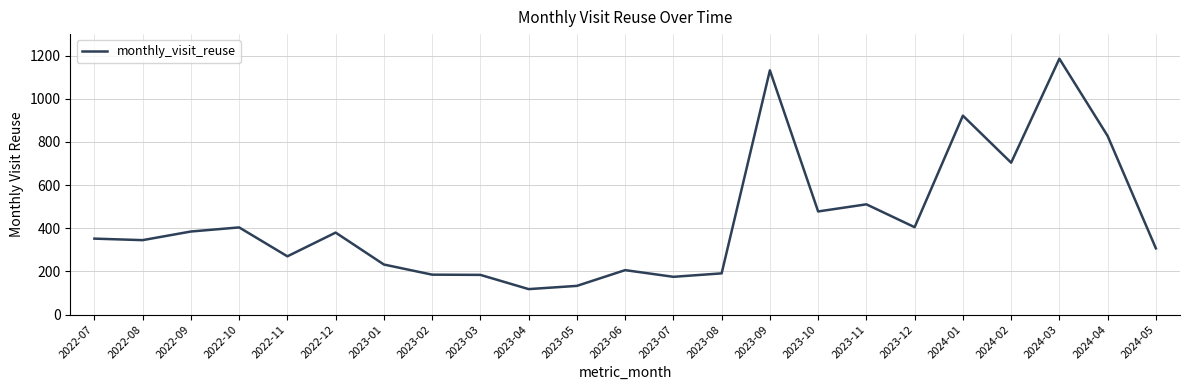

What is the sum of the values at 2023-12 and 2023-09?

1537